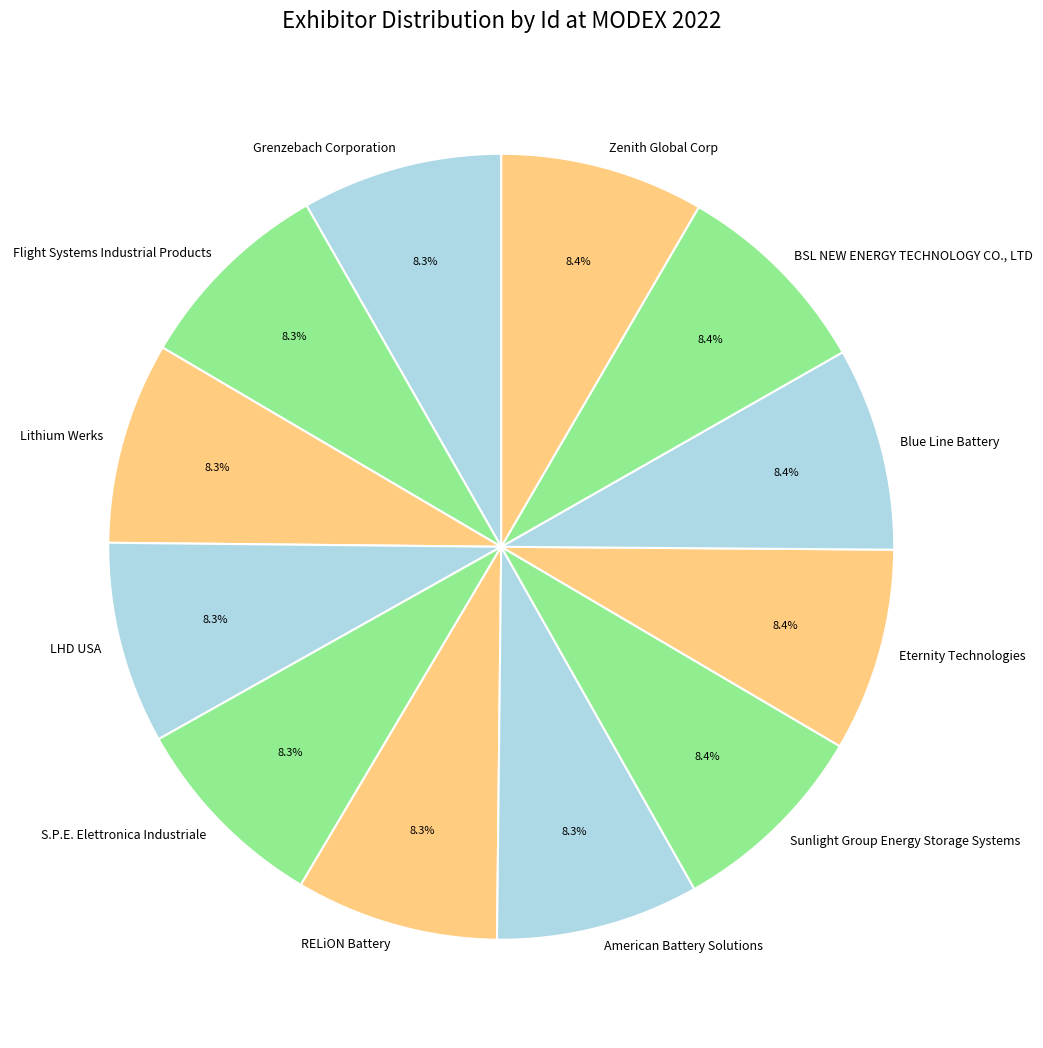

Does any single category account for the majority?

No